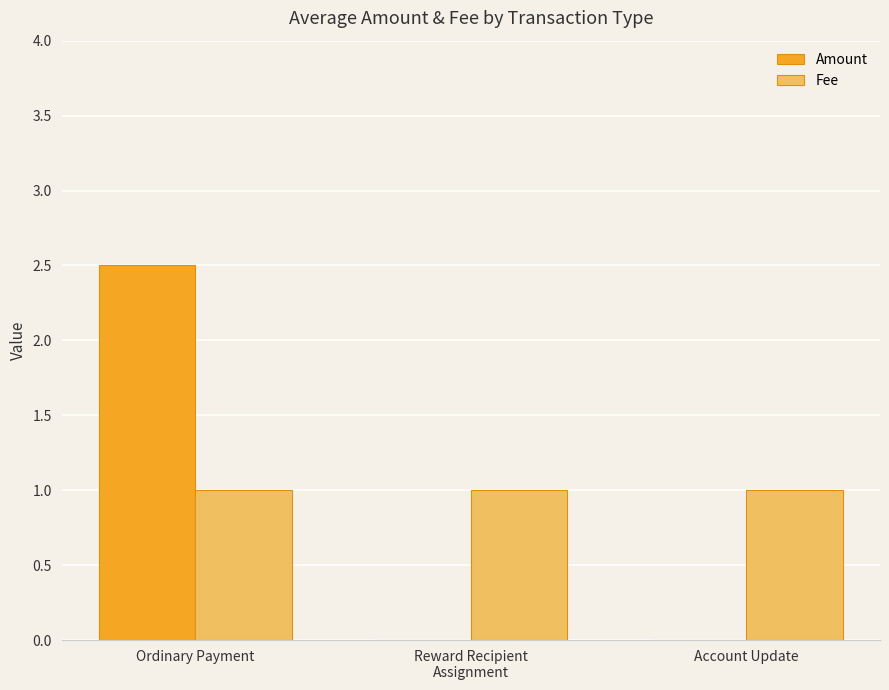

Which label corresponds to the largest value in the chart?

Ordinary Payment